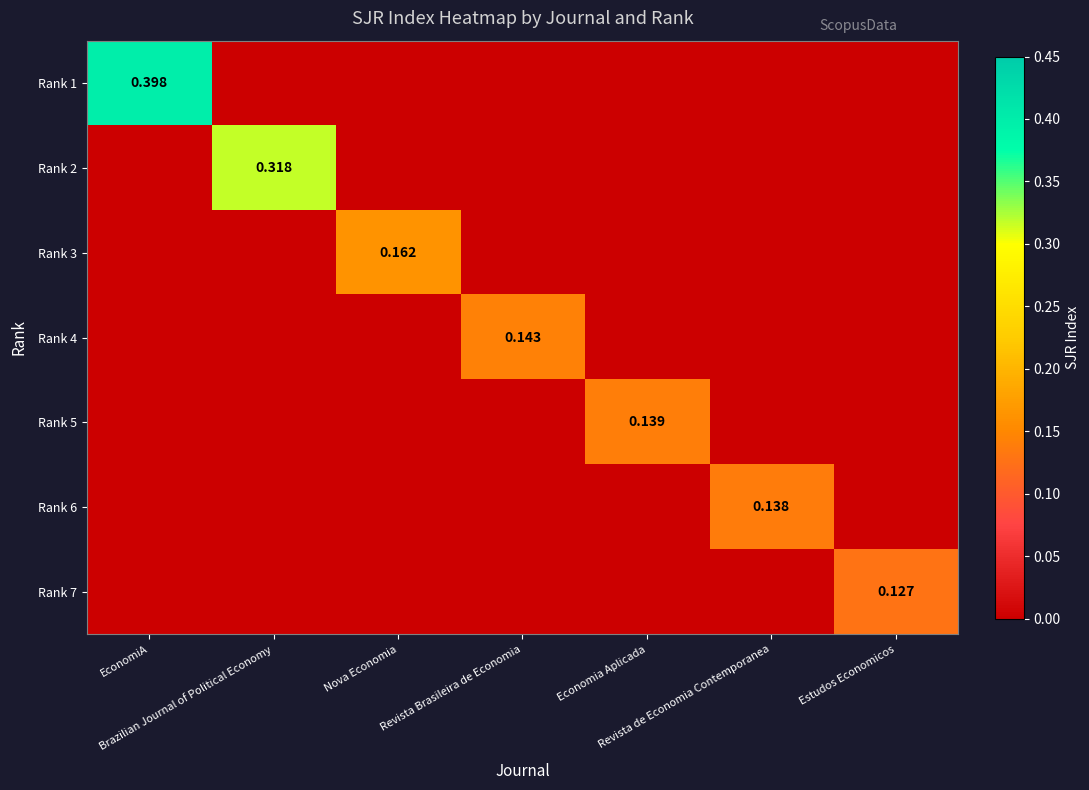

How many Rank 1 values are between 0 and 1?

7